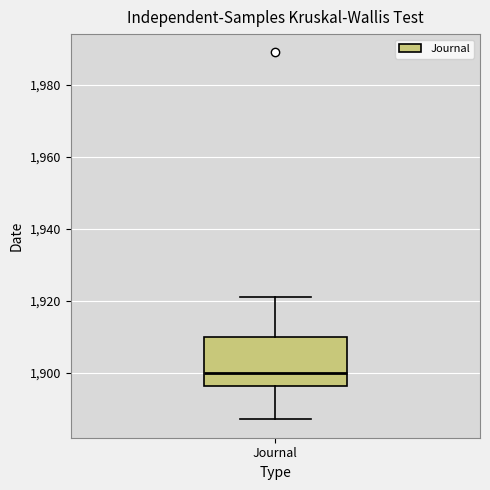

Transcribe this box plot: give where the median line is, the range the box spans, and where the two whiskers end, as read against the y-axis. The values are not printed on the chart, so give them approximately, as read against the axis.

median 1900, box 1896 to 1910, whiskers 1888 to 1922